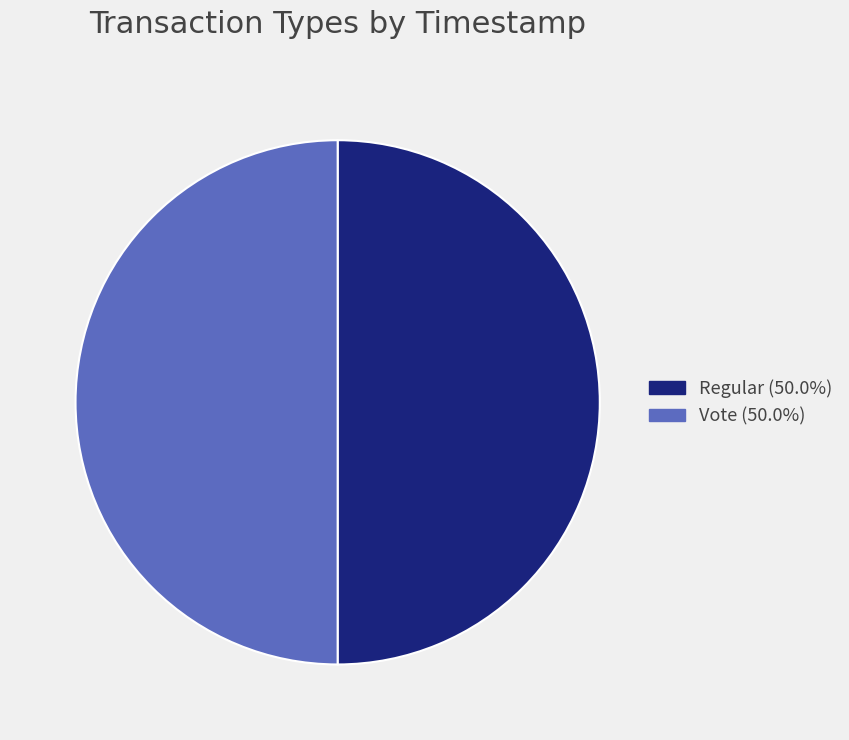

What is the ratio of the value at Regular to the value at Vote?

1.0